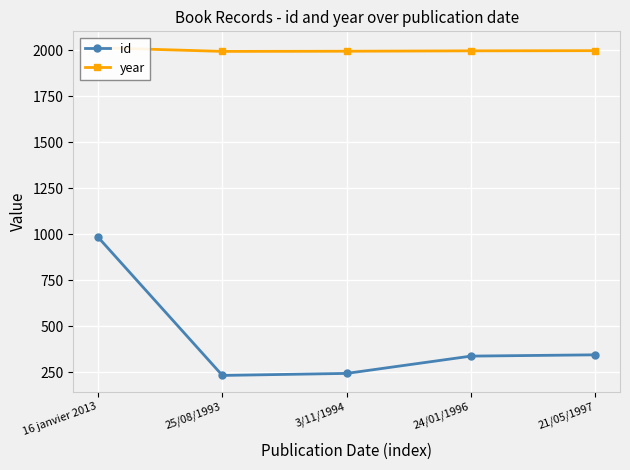

Rank the categories by id value from lowest to highest.

25/08/1993, 3/11/1994, 24/01/1996, 21/05/1997, 16 janvier 2013